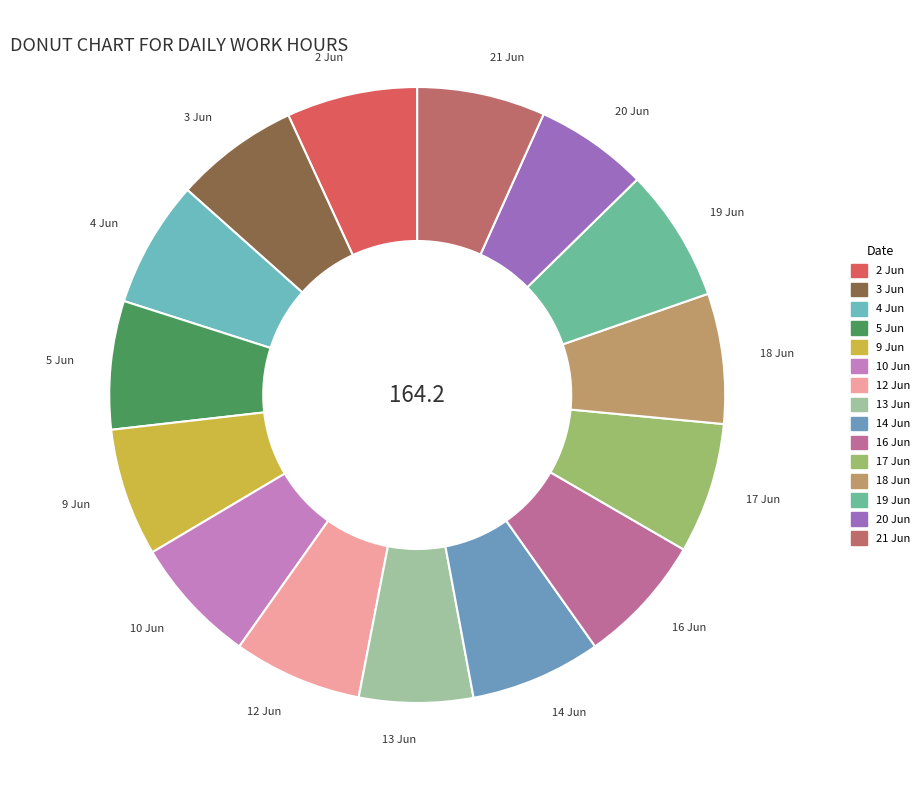

Combined, do 18 Jun and 21 Jun account for over 50%?

No